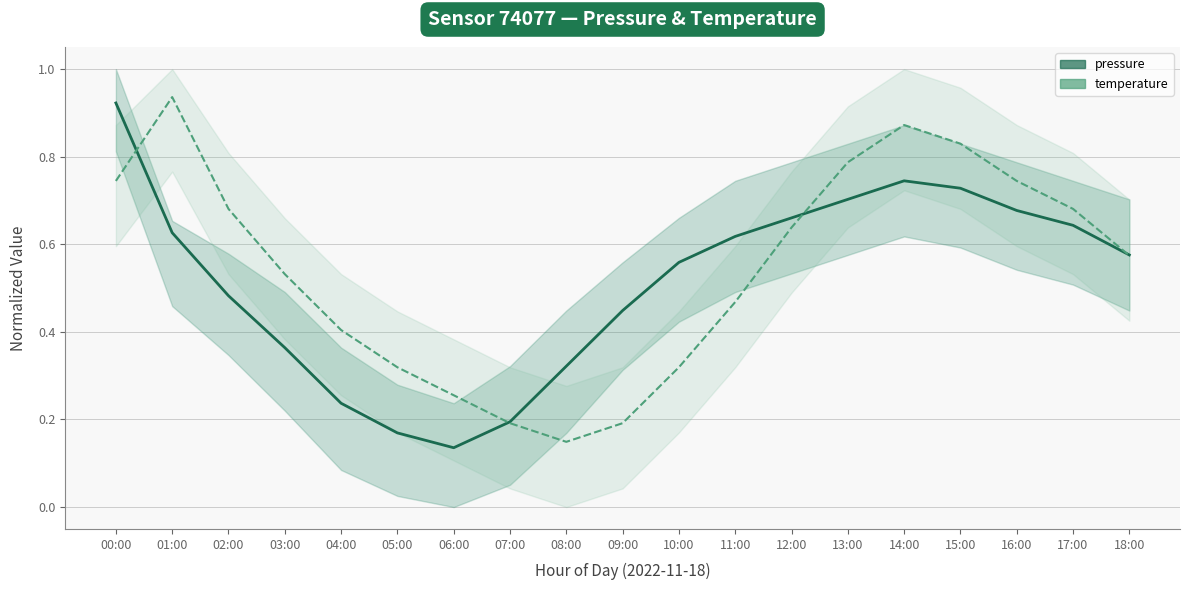

What is the spread (max minus min) of values at 01:00?

0.3